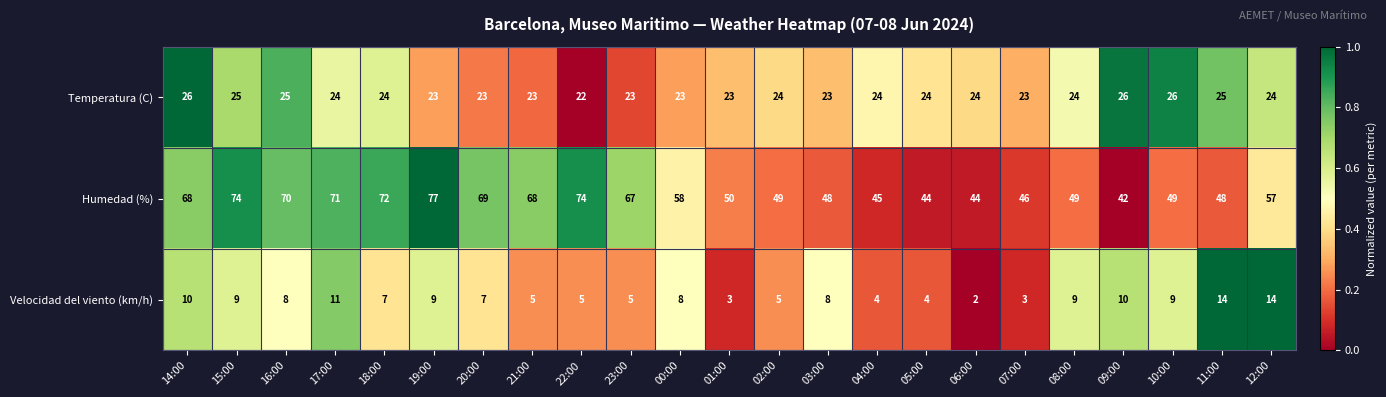

Which series changed the most between 00:00 and 01:00?

Humedad (%)